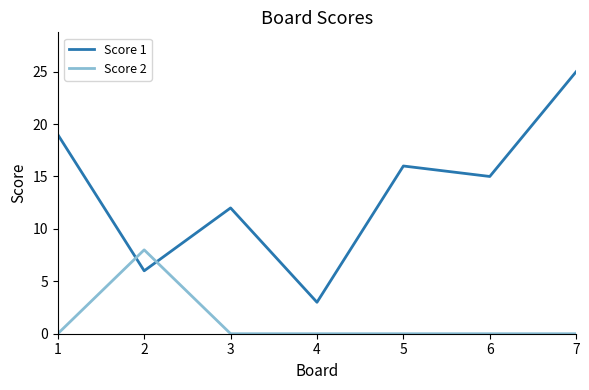

Between which two adjacent categories do Score 1 and Score 2 first intersect?

1 and 2